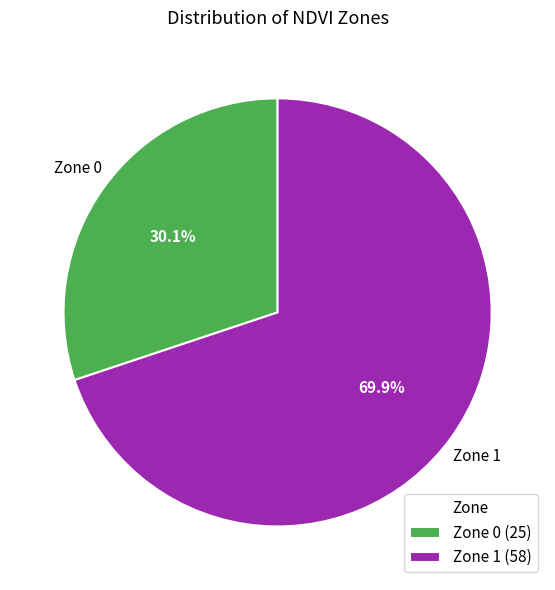

What percentage is the Zone 1 slice, to the nearest percent?

70%